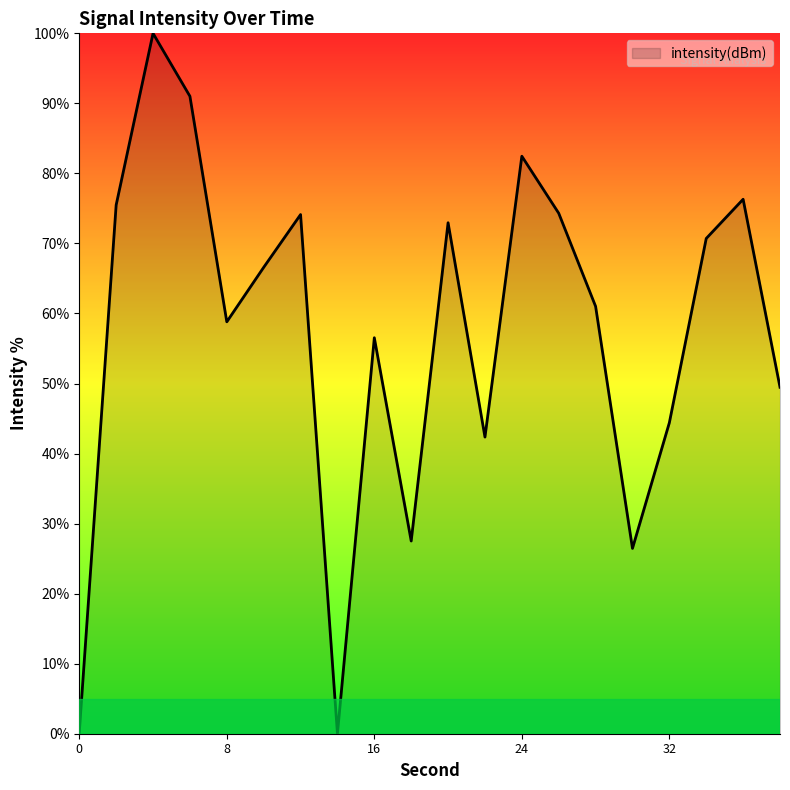

What is the greatest value displayed?

100.0